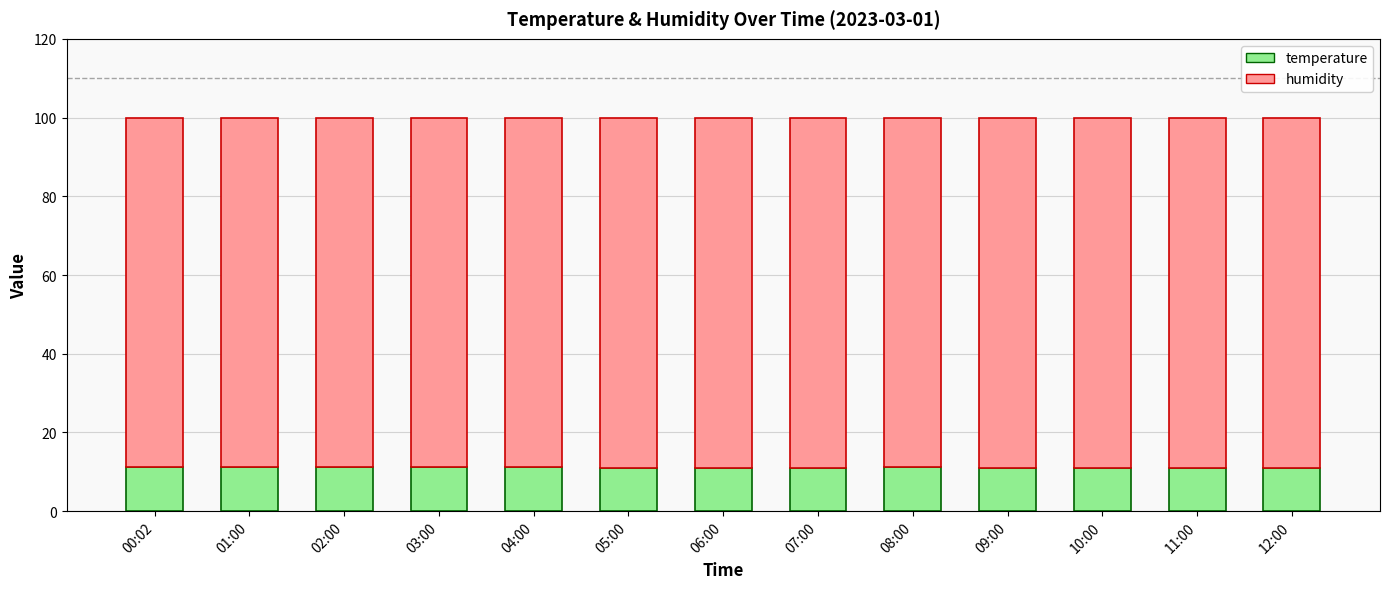

What is the minimum value for temperature?

11.0